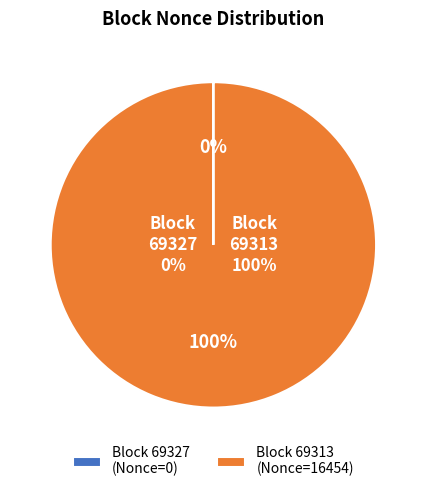

To the nearest percent, what portion does 69313 represent?

100%